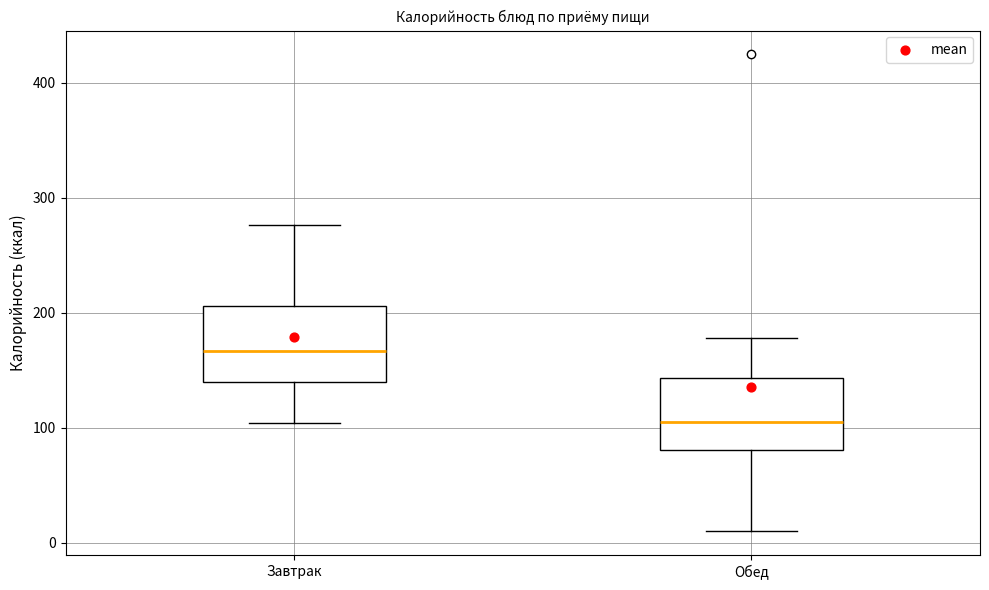

Where does the upper whisker of the box for Завтрак end on the y-axis? The values are not printed on the chart, so give them approximately, as read against the axis.

280